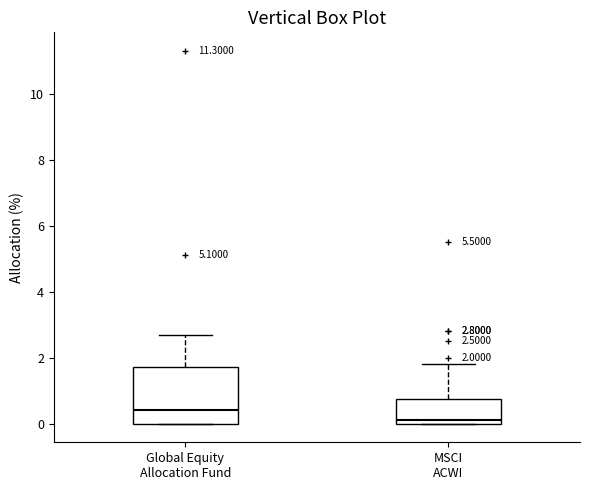

Which box is the tallest, from its lower edge to its upper edge?

Global Equity Allocation Fund